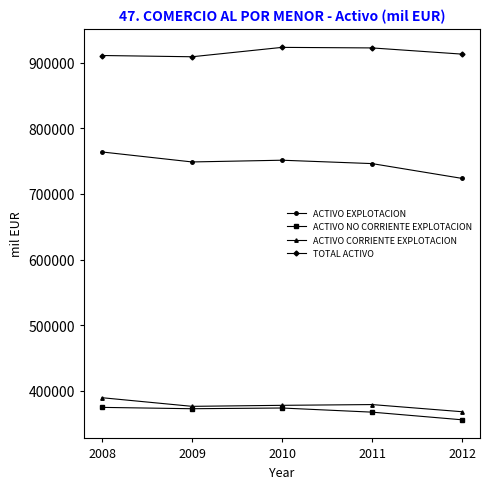

At which category does TOTAL ACTIVO reach its first local valley?

2009